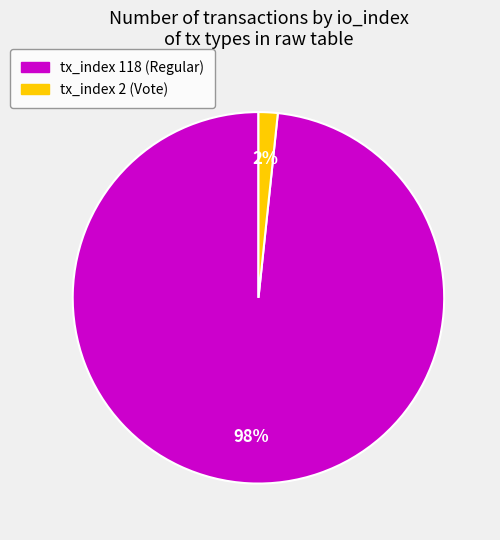

To the nearest percent, what is the average slice percentage?

50%